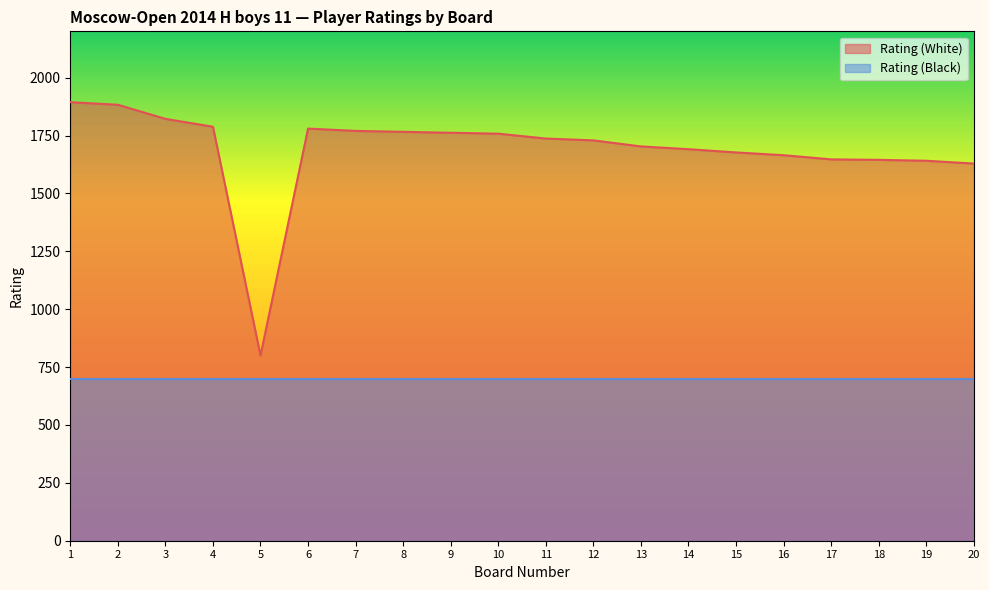

The chart shows a value of 1629 at 20. True or false?

True